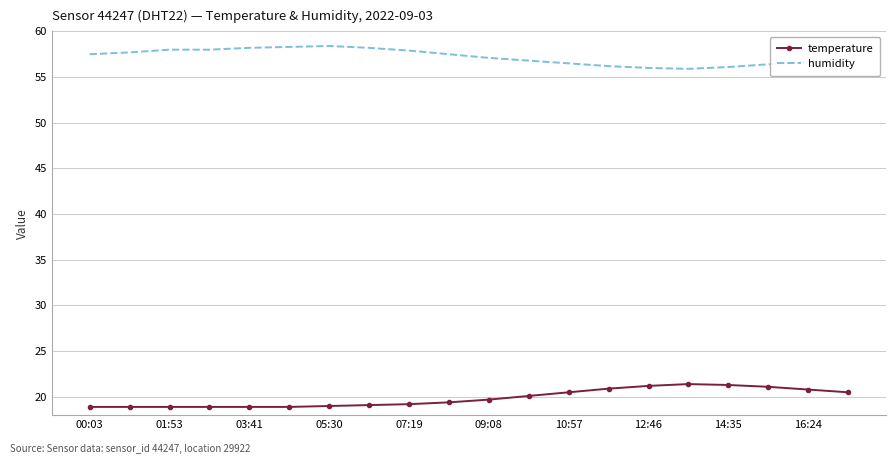

True or false: temperature and humidity cross at least once.

False